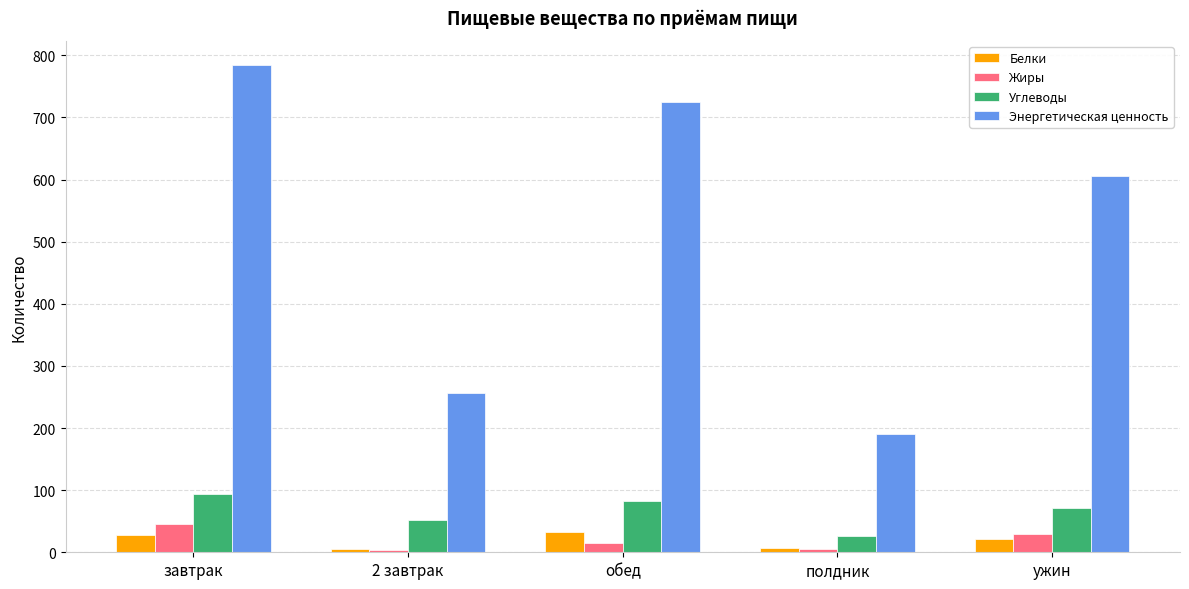

What is the difference between the maximum and minimum values in the Белки series?

27.7